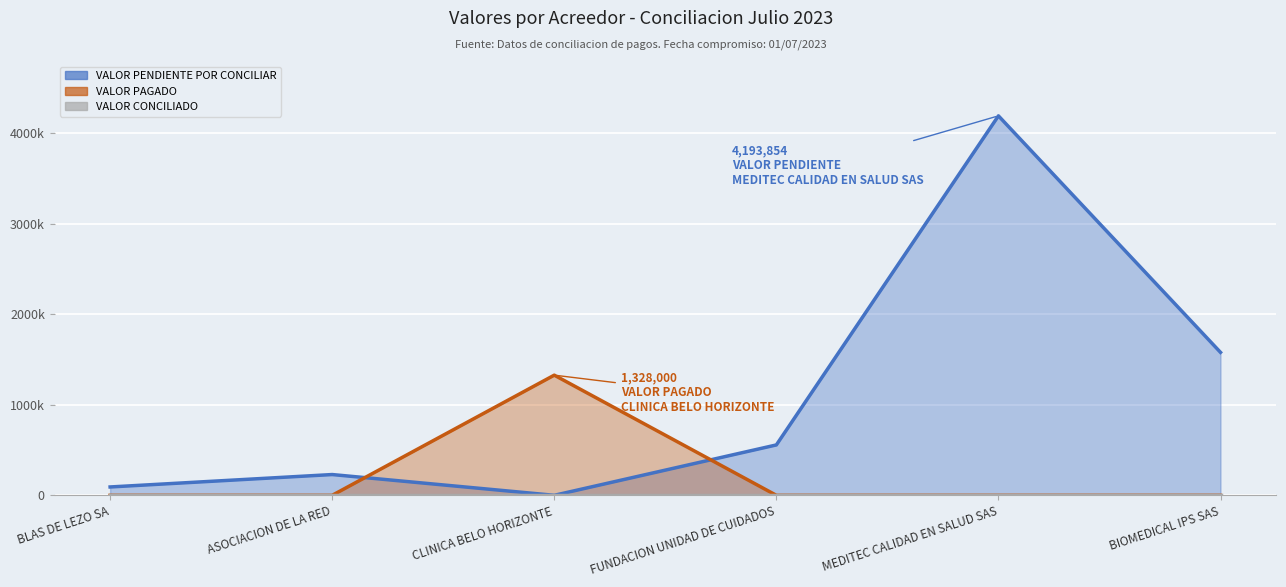

Between BLAS DE LEZO SA and FUNDACION UNIDAD DE CUIDADOS, which series saw the biggest shift?

VALOR PENDIENTE POR CONCILIAR